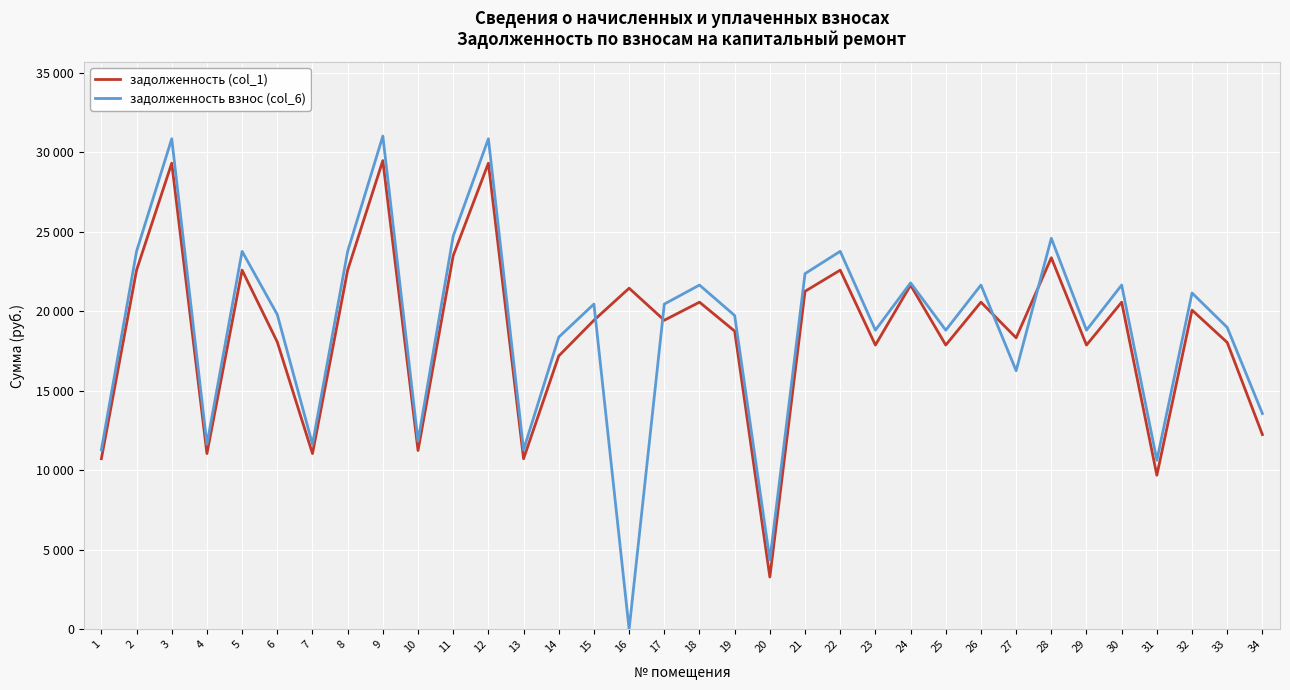

Does the chart have visible grid lines?

Yes